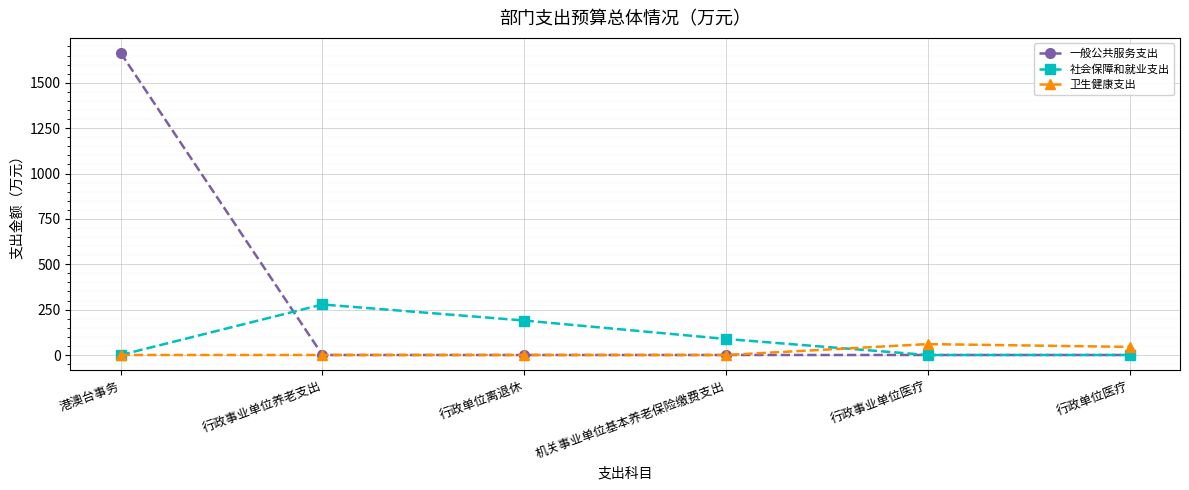

What is the label of the 2nd point from the right?

行政事业单位医疗